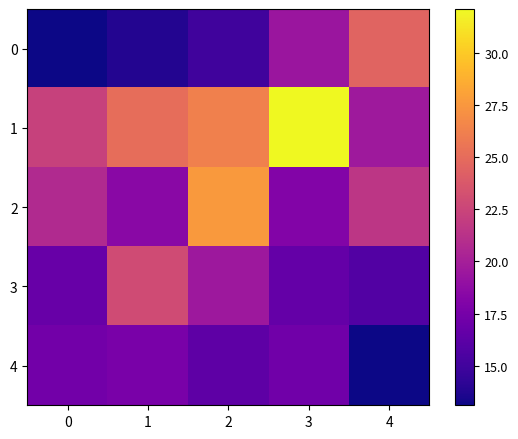

Count the number of categories in the chart.

5